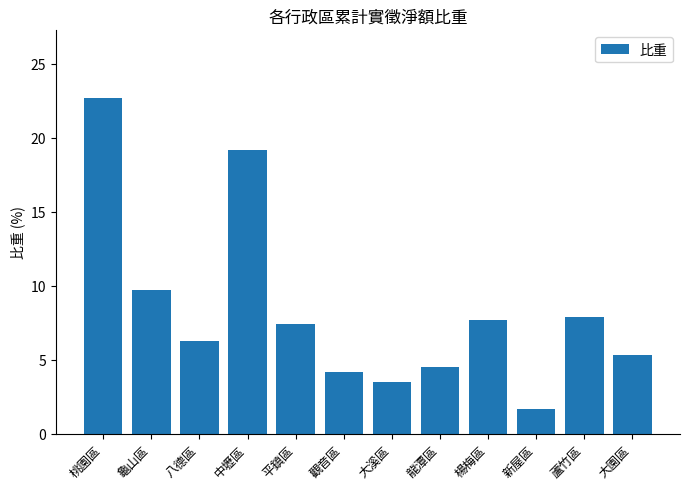

How many values are below 7?

6